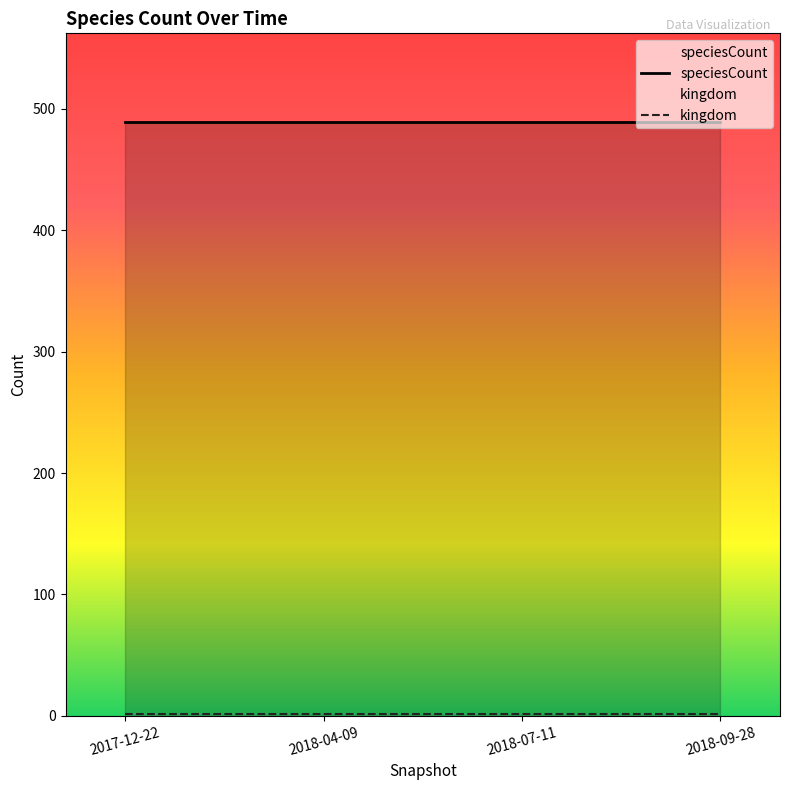

True or false: speciesCount and kingdom cross at least once.

False